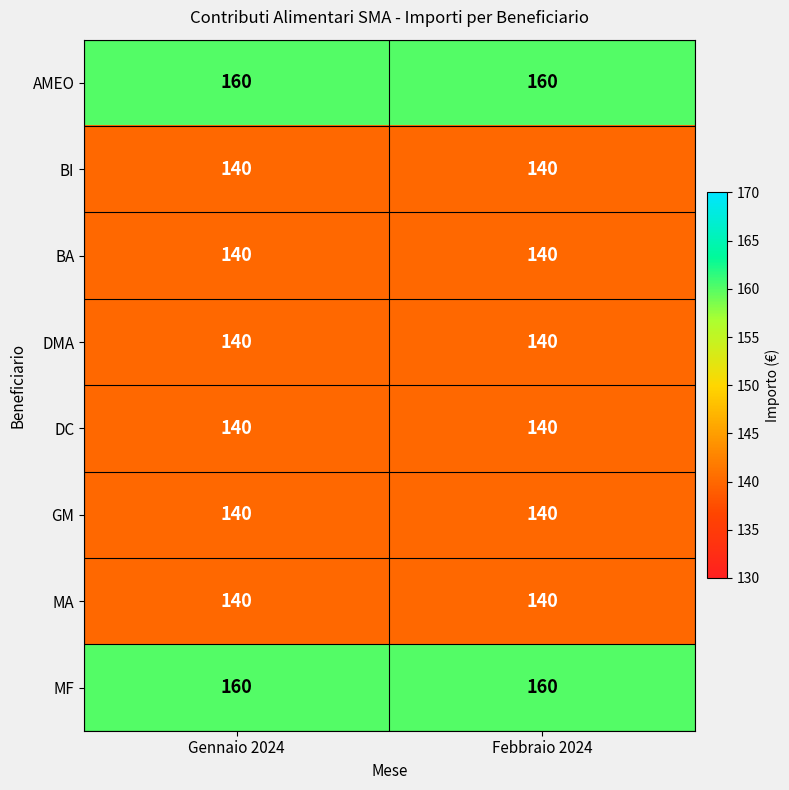

What is the total value across all series at Febbraio 2024?

1160